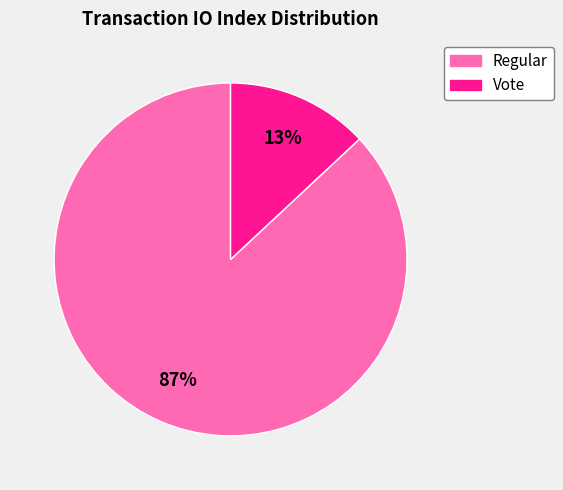

Do Vote and Regular together represent more than half of the pie?

Yes